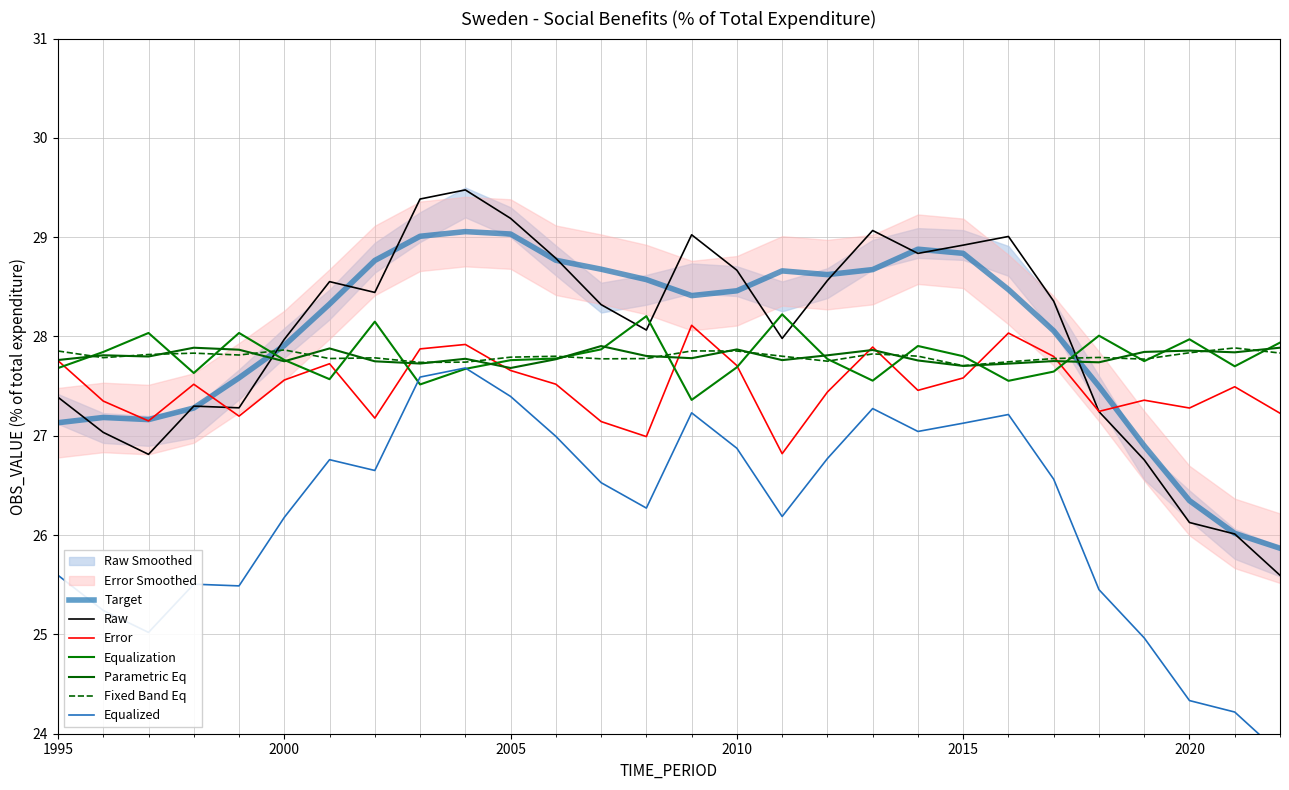

What is the approximate value at 1998?

27.3